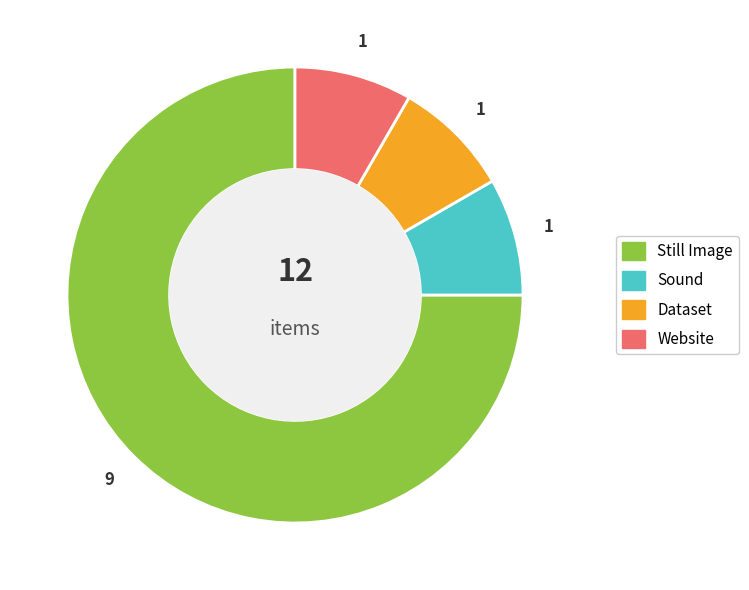

Does any single category account for the majority?

Yes